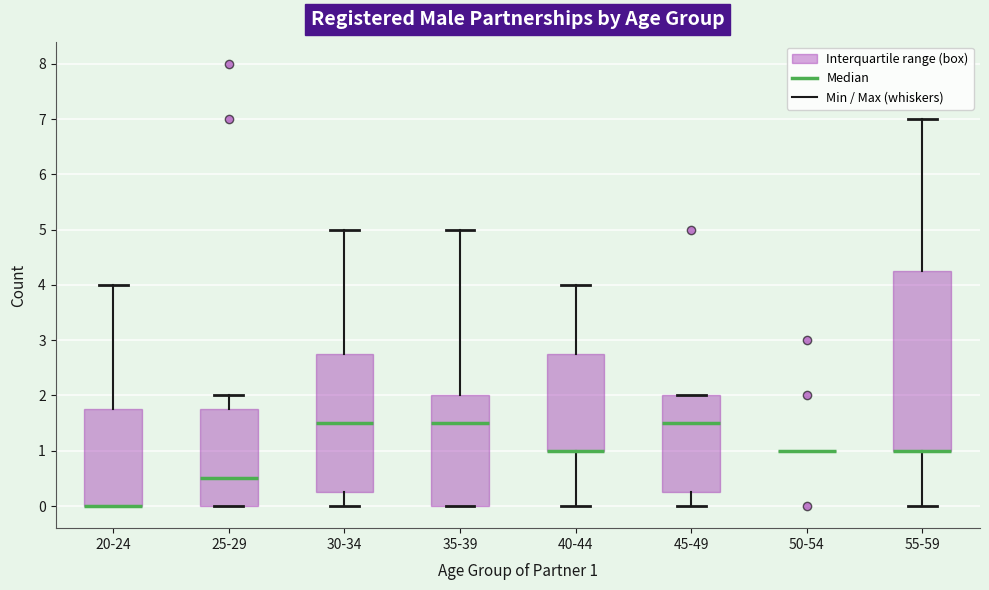

Reading left to right, read every box against the y-axis: the position of its median line, the range the box covers, and the ends of its whiskers. The values are not printed on the chart, so give them approximately, as read against the axis.

20-24: median 0.0 (drawn on the box's lower edge), box 0.0 to 1.8, whiskers 0.0 to 4.0
25-29: median 0.5, box 0.0 to 1.8, whiskers 0.0 to 2.0
30-34: median 1.5, box 0.3 to 2.8, whiskers 0.0 to 5.0
35-39: median 1.5, box 0.0 to 2.0, whiskers 0.0 to 5.0
40-44: median 1.0 (drawn on the box's lower edge), box 1.0 to 2.8, whiskers 0.0 to 4.0
45-49: median 1.5, box 0.3 to 2.0, whiskers 0.0 to 2.0
50-54: box collapsed to a line at 1.0, whiskers 1.0 to 1.0
55-59: median 1.0 (drawn on the box's lower edge), box 1.0 to 4.3, whiskers 0.0 to 7.0